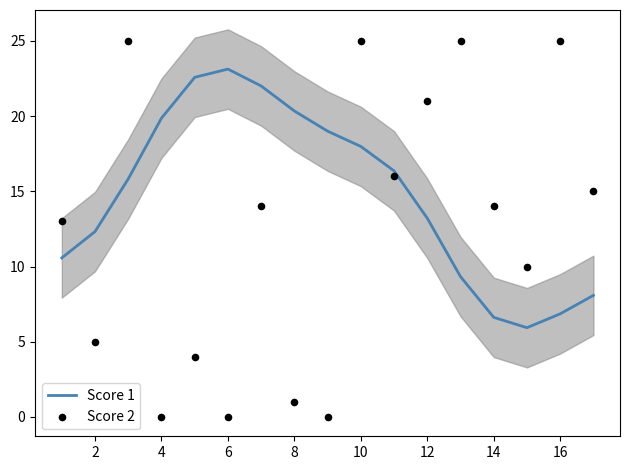

At how many categories does at least one series exceed 6?

17